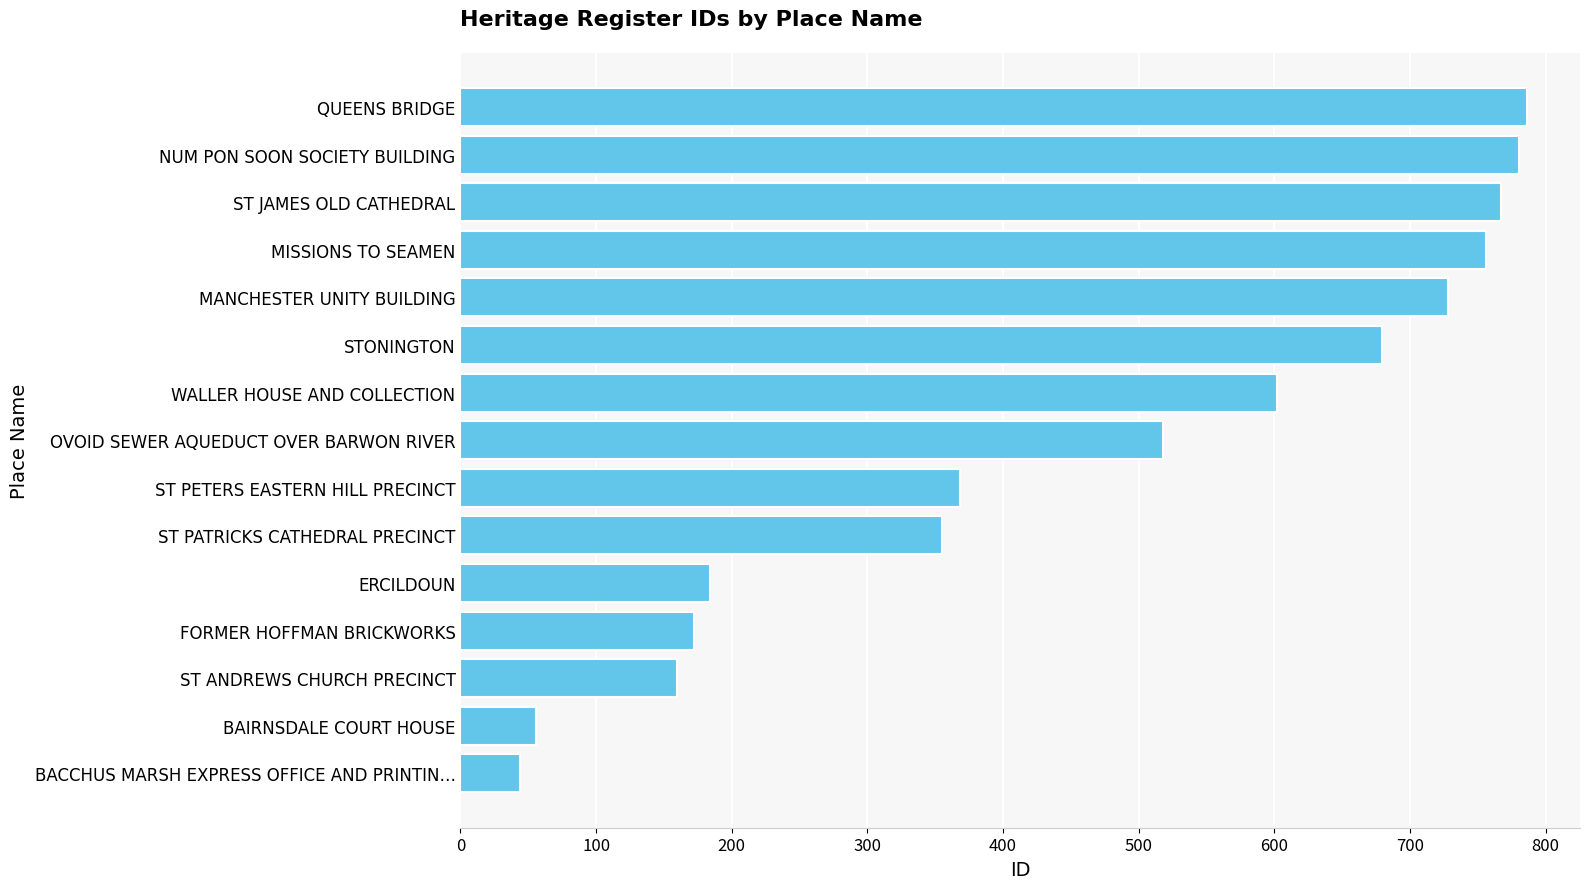

Between BAIRNSDALE COURT HOUSE and MISSIONS TO SEAMEN, which is larger?

MISSIONS TO SEAMEN